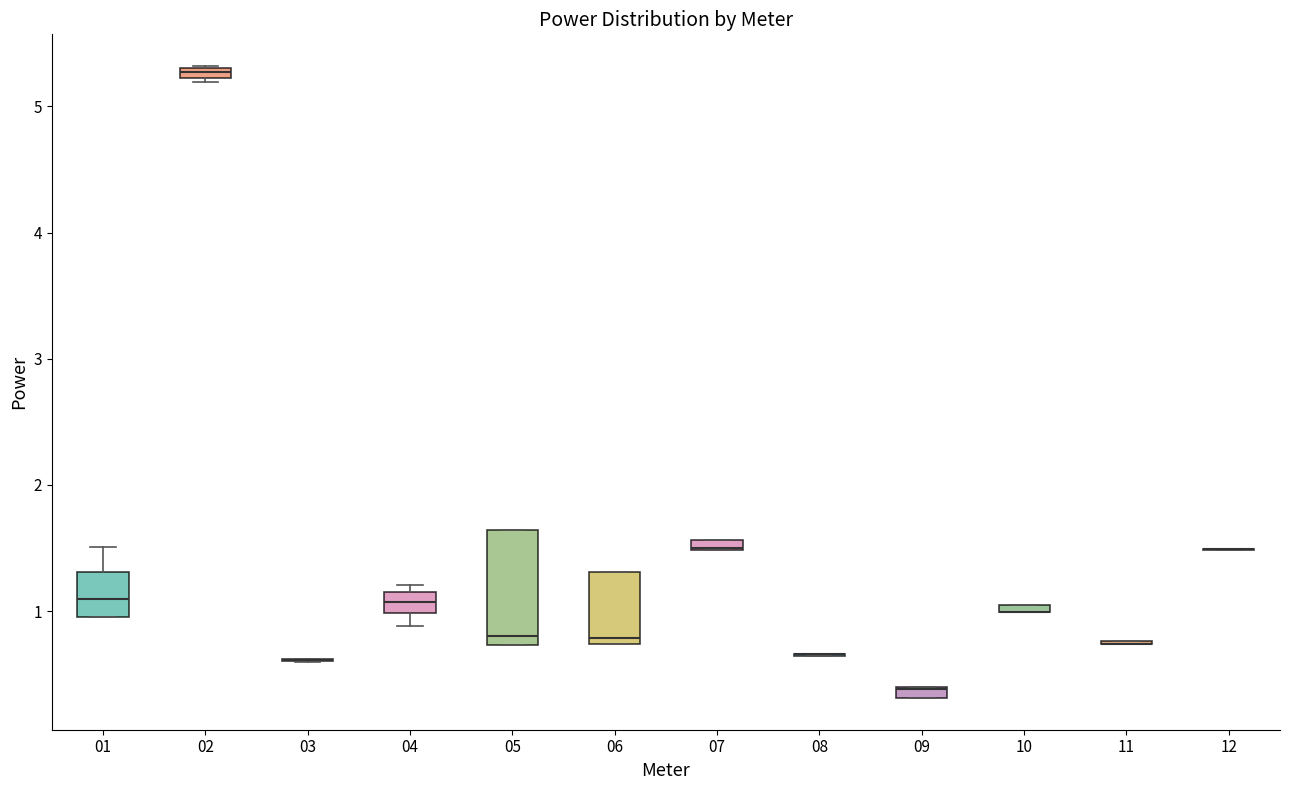

Comparing the boxes themselves (not the whiskers), which one is the tallest?

05